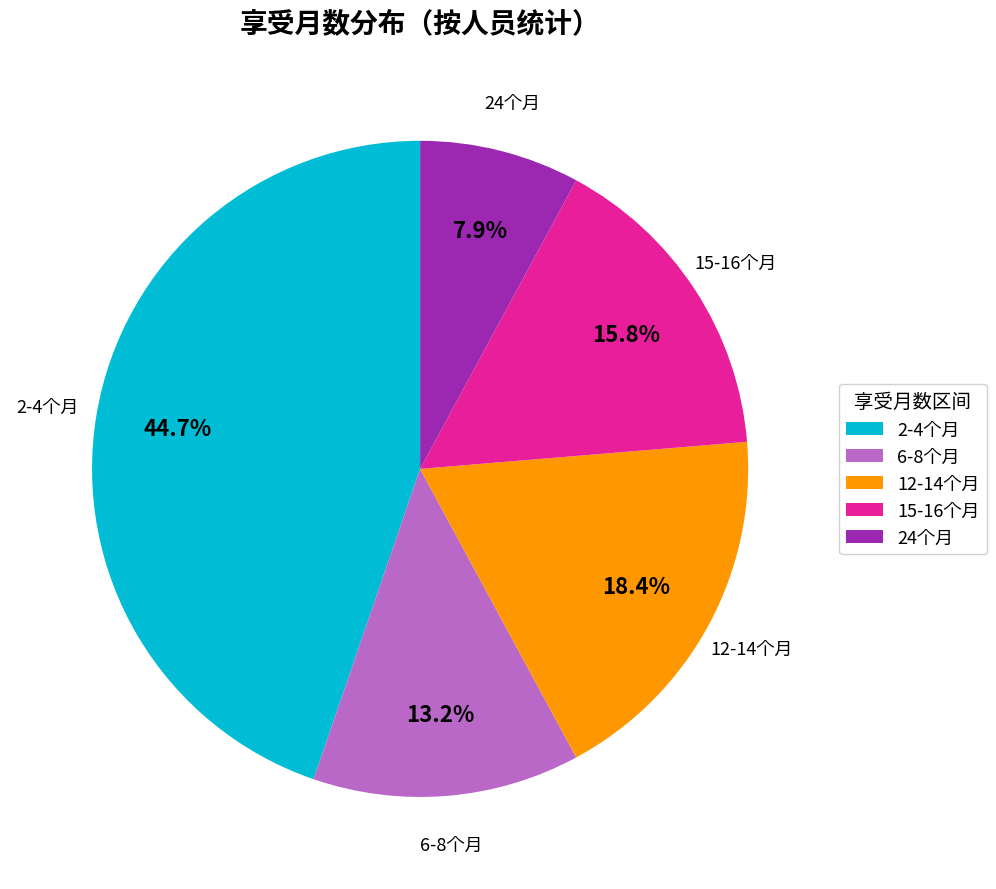

Is the sum of 6-8个月 and 12-14个月 greater than half?

No